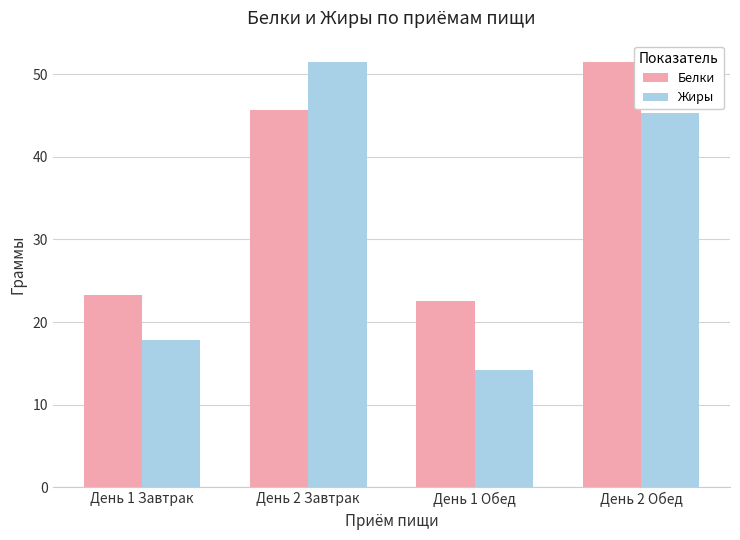

Where is Жиры nearest to the value 32?

День 2 Обед